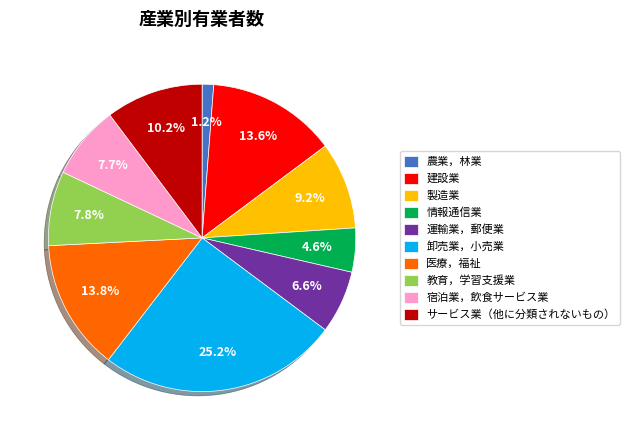

Which has a higher value, 建設業 or 教育，学習支援業?

建設業